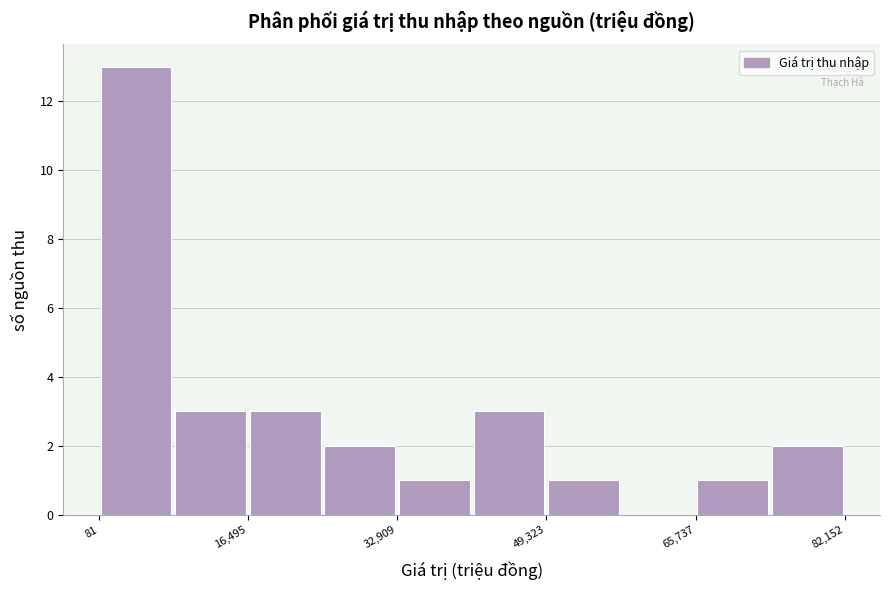

Which range on the x-axis has the tallest bar?

0 to 8000